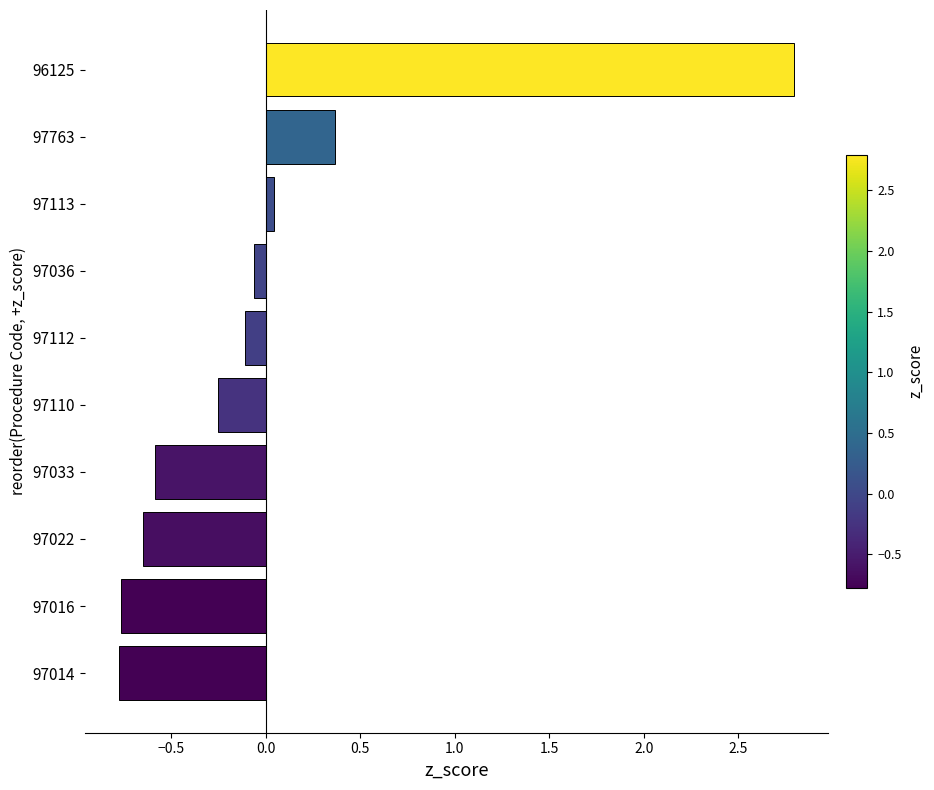

What is the maximum value shown in the chart?

2.8